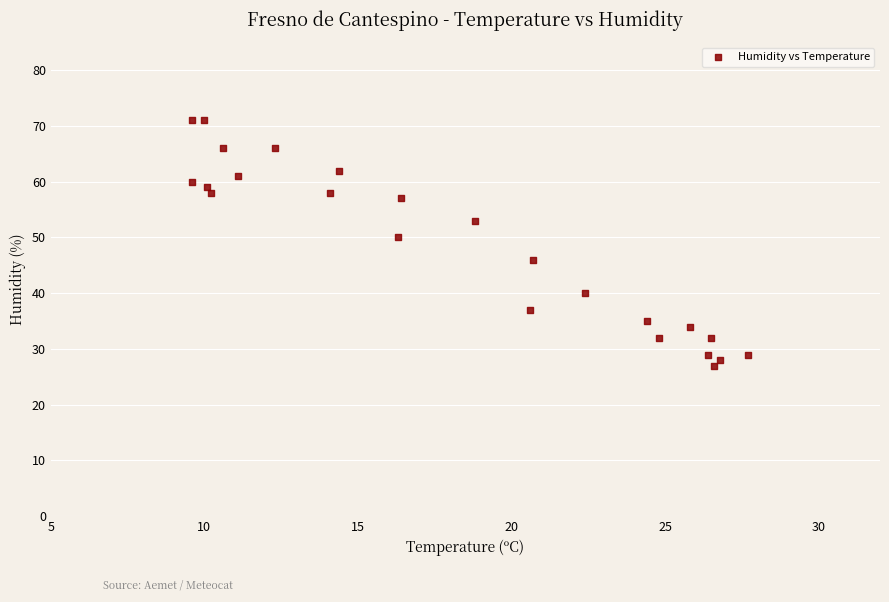

What Y value in the scatter plot is closest to 49?

50